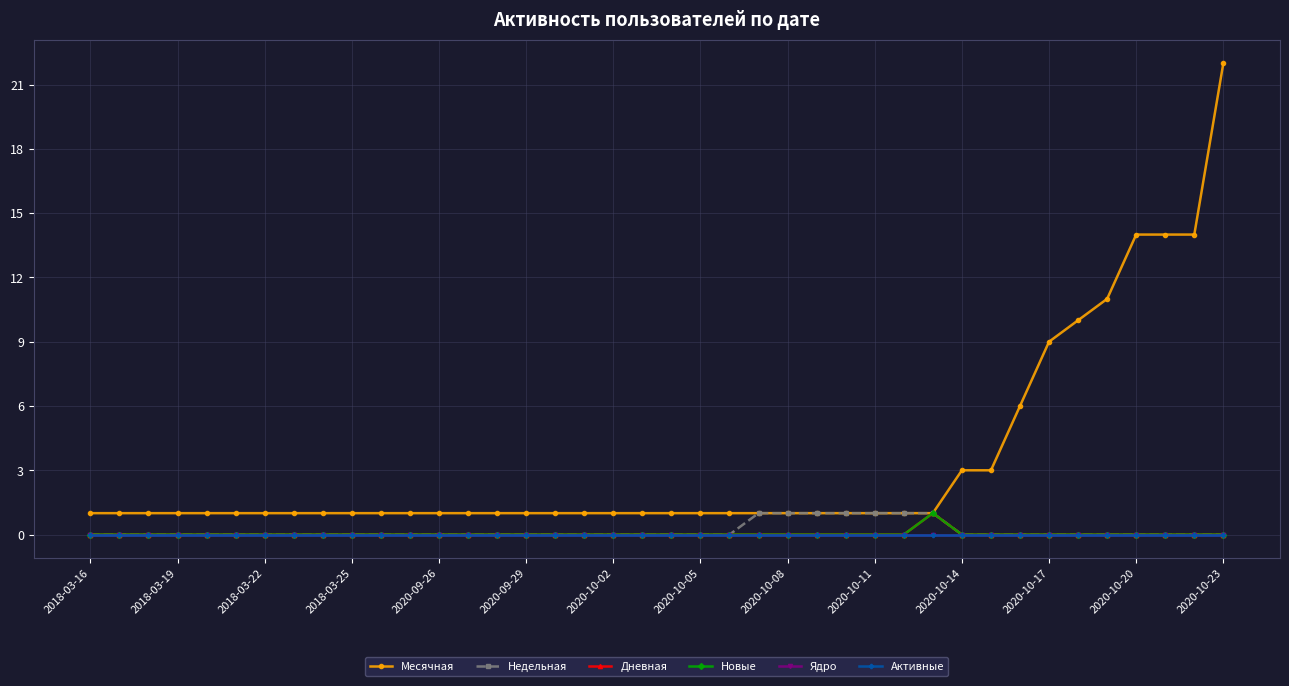

True or false: Новые and Активные cross at least once.

False